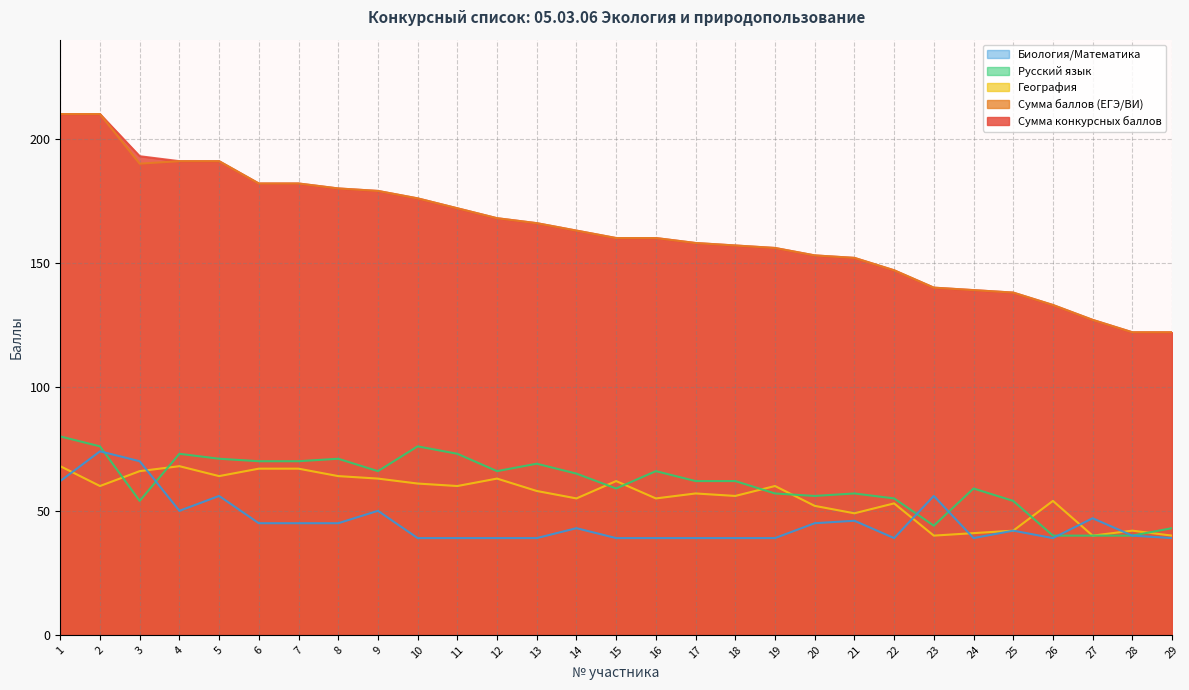

Reading left to right, what are all the values shown in this chart?

Сумма конкурсных баллов: 1=210	2=210	3=193	4=191	5=191	6=182	7=182	8=180	9=179	10=176	11=172	12=168	13=166	14=163	15=160	16=160	17=158	18=157	19=156	20=153	21=152	22=147	23=140	24=139	25=138	26=133	27=127	28=122	29=122
Сумма баллов (ЕГЭ/ВИ): 1=210	2=210	3=190	4=191	5=191	6=182	7=182	8=180	9=179	10=176	11=172	12=168	13=166	14=163	15=160	16=160	17=158	18=157	19=156	20=153	21=152	22=147	23=140	24=139	25=138	26=133	27=127	28=122	29=122
География: 1=68	2=60	3=66	4=68	5=64	6=67	7=67	8=64	9=63	10=61	11=60	12=63	13=58	14=55	15=62	16=55	17=57	18=56	19=60	20=52	21=49	22=53	23=40	24=41	25=42	26=54	27=40	28=42	29=40
Русский язык: 1=80	2=76	3=54	4=73	5=71	6=70	7=70	8=71	9=66	10=76	11=73	12=66	13=69	14=65	15=59	16=66	17=62	18=62	19=57	20=56	21=57	22=55	23=44	24=59	25=54	26=40	27=40	28=40	29=43
Биология/Математика: 1=62	2=74	3=70	4=50	5=56	6=45	7=45	8=45	9=50	10=39	11=39	12=39	13=39	14=43	15=39	16=39	17=39	18=39	19=39	20=45	21=46	22=39	23=56	24=39	25=42	26=39	27=47	28=40	29=39